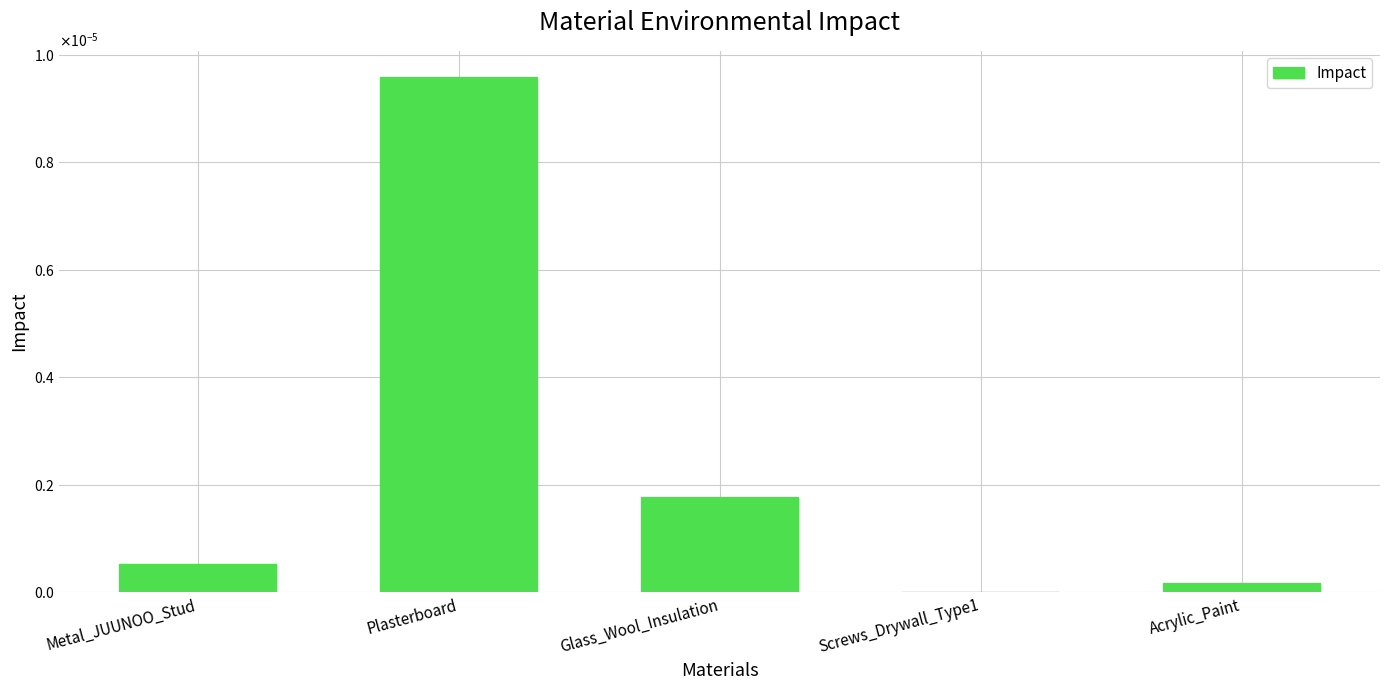

What is the label of the 5th bar from the right?

Metal_JUUNOO_Stud